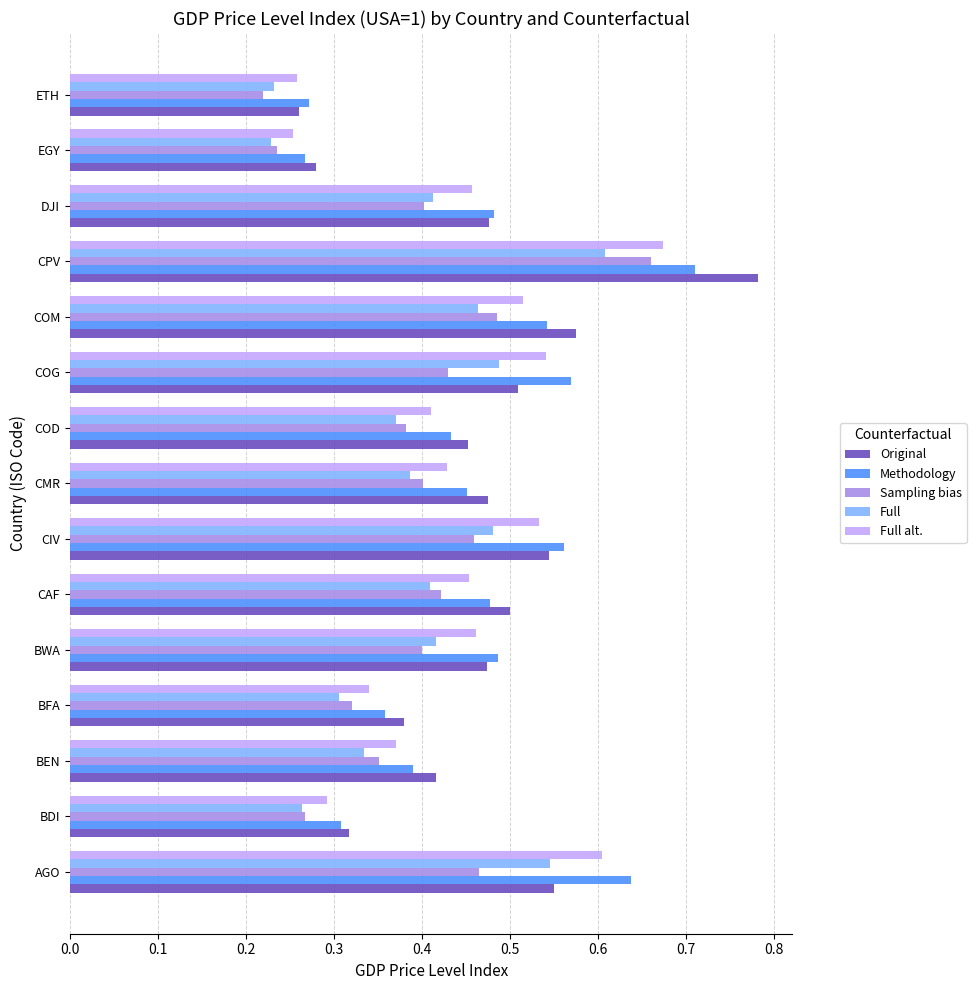

Which category has the highest value in the Original series?

CPV